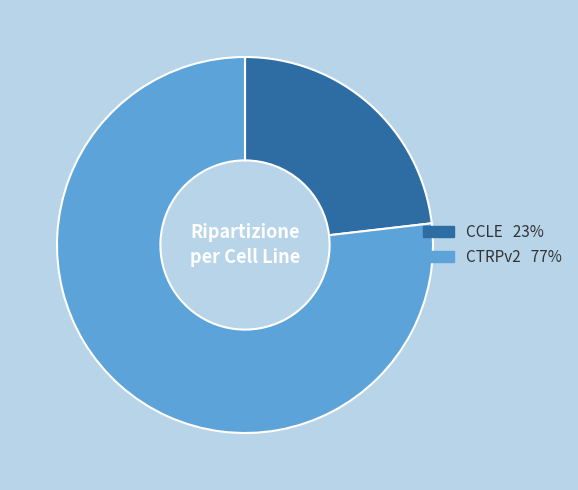

True or false: CTRPv2 accounts for 71% of the total.

False